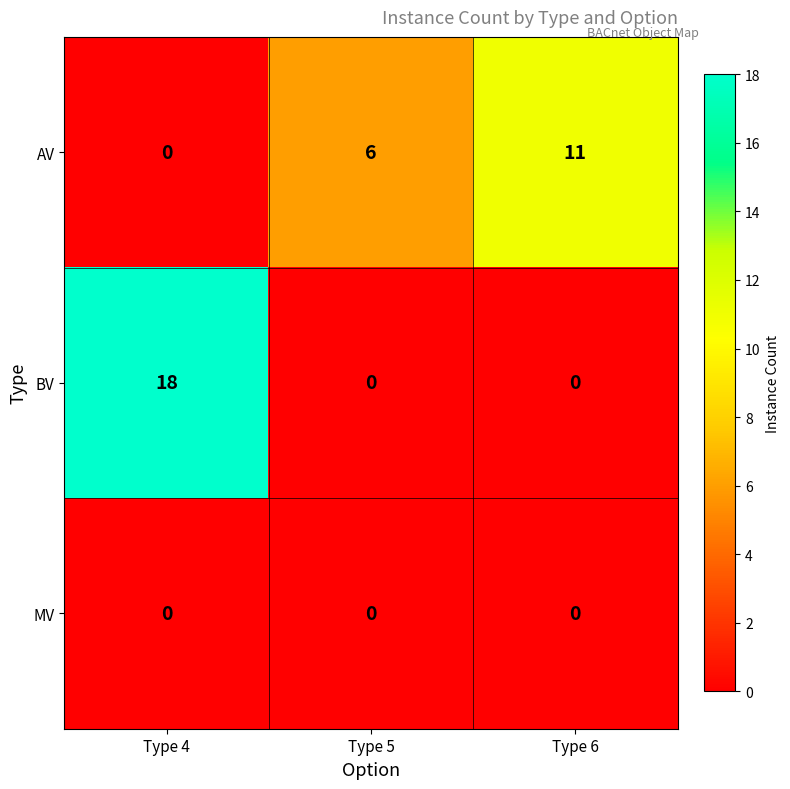

What is the greatest value displayed?

18